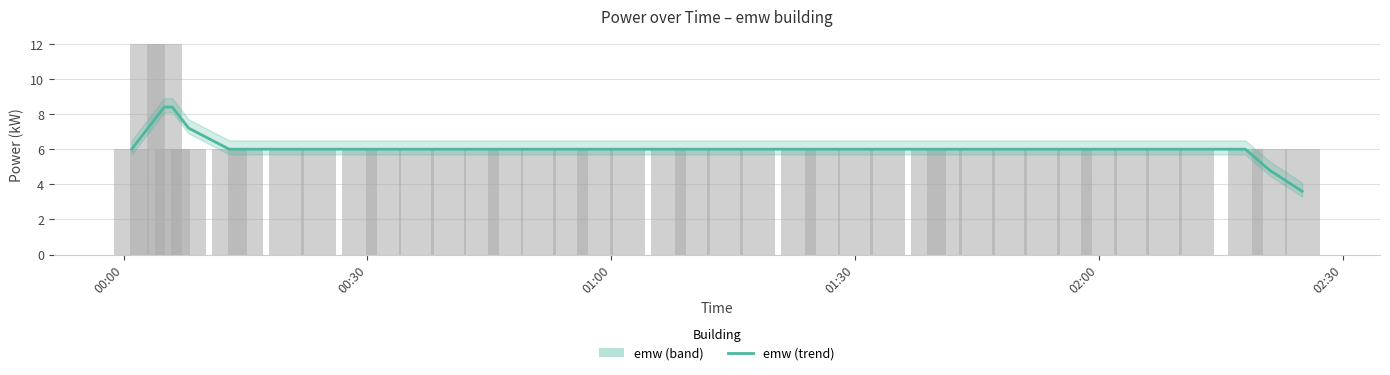

What is the label of the 4th bar from the left?

01:30